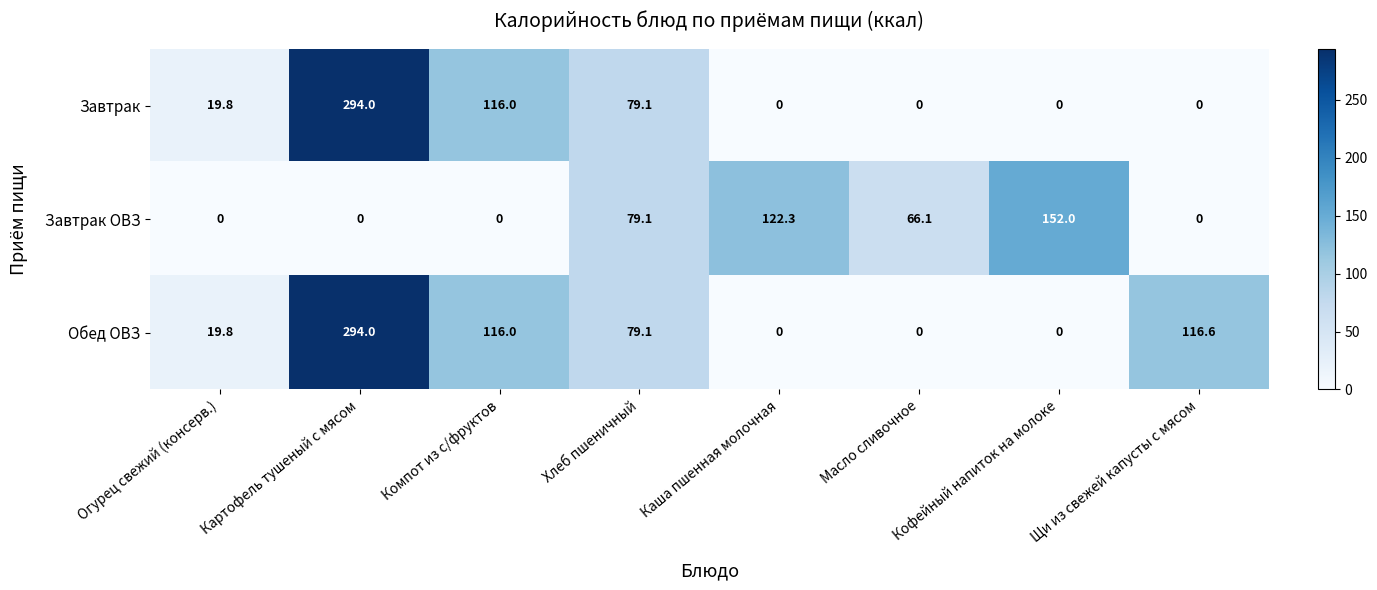

At which label does Завтрак reach its peak?

Картофель тушеный с мясом